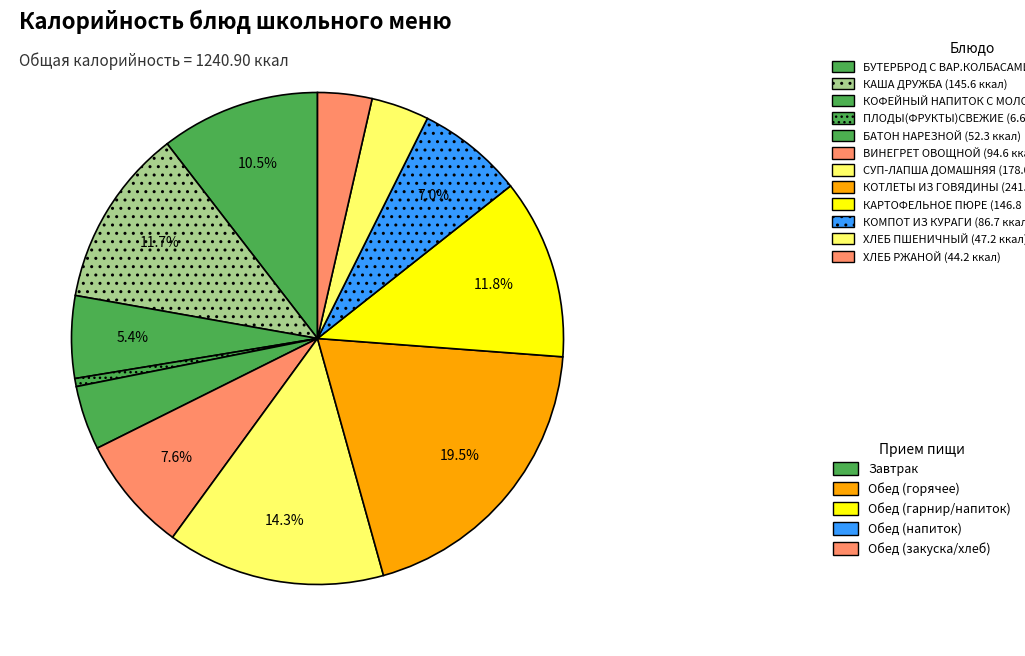

Count the number of slices in the pie.

12